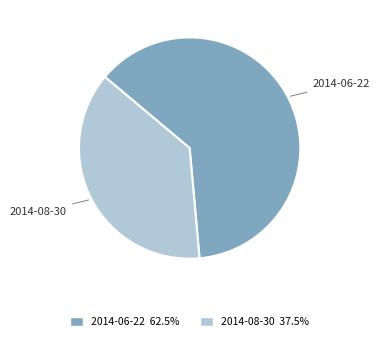

Combined, do 2014-06-22 and 2014-08-30 account for over 50%?

Yes